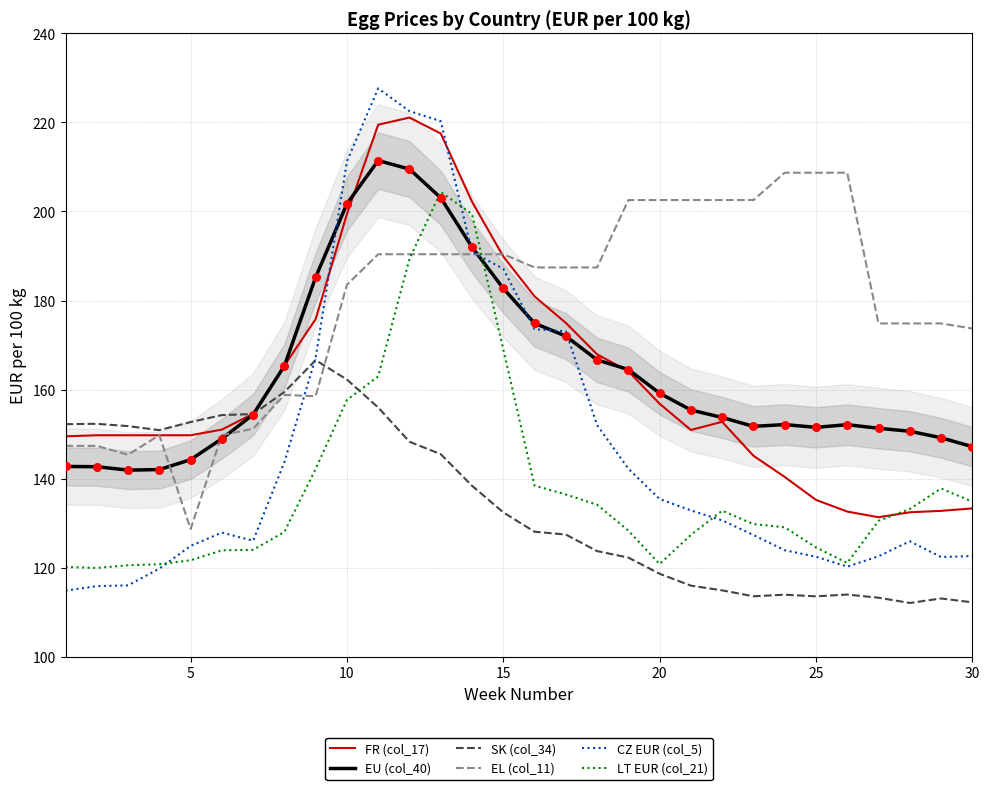

At how many categories does at least one series exceed 169?

22